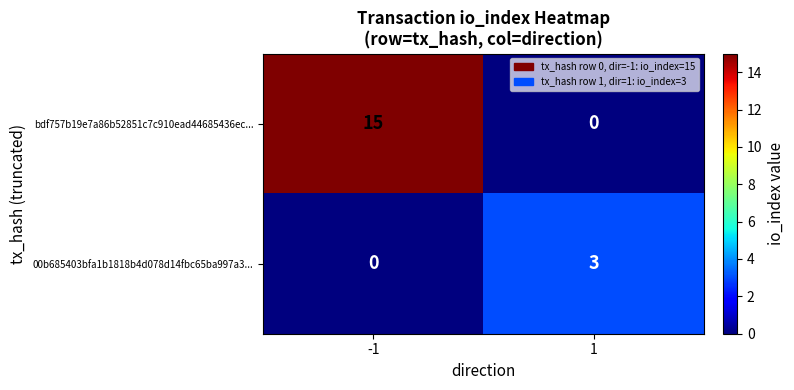

Which category has the highest value across all series?

-1